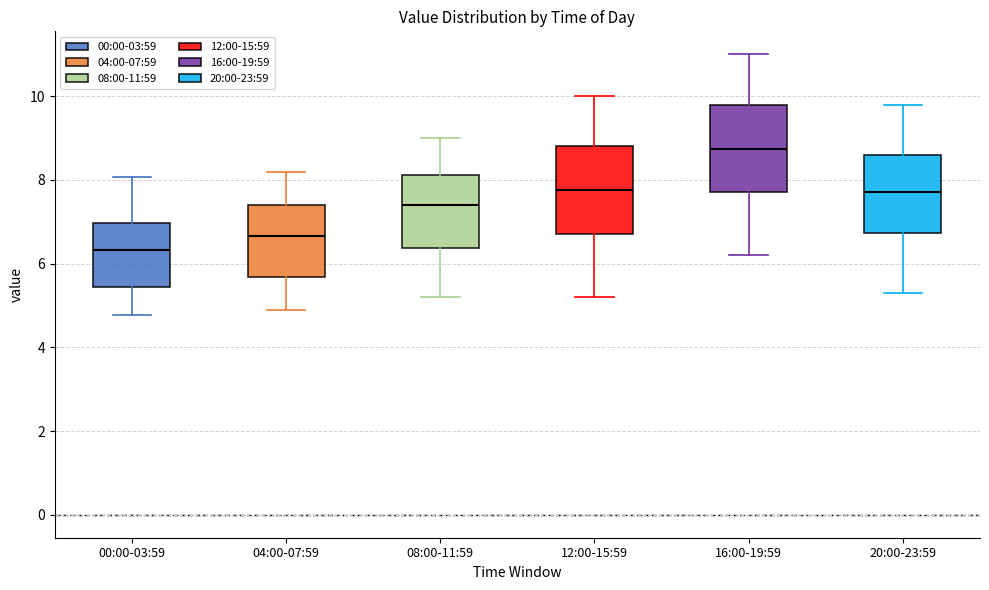

Which box's median line is the highest?

16:00-19:59